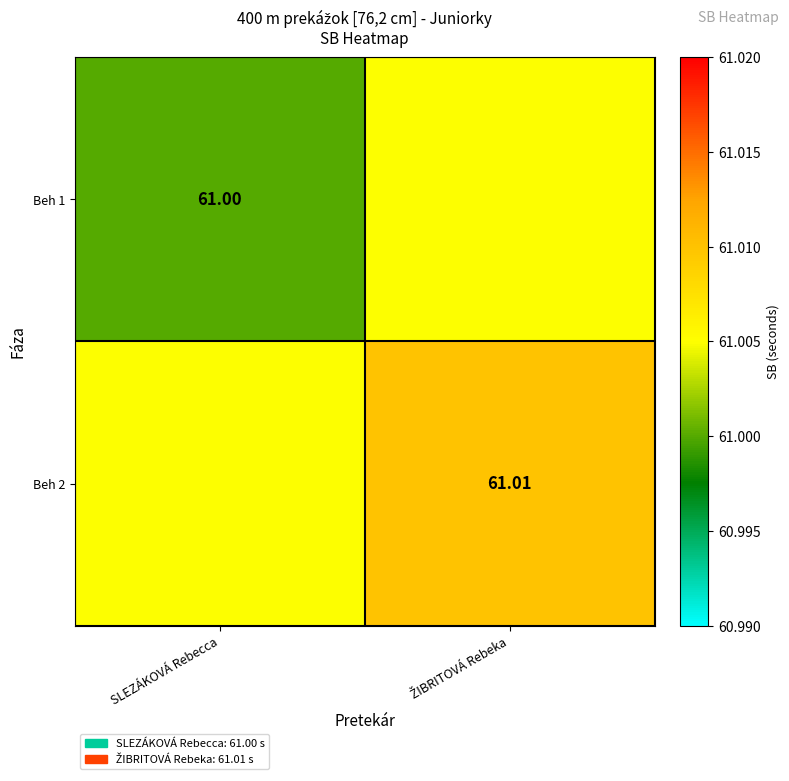

What is the total value across all series at SLEZÁKOVÁ Rebecca?

122.0